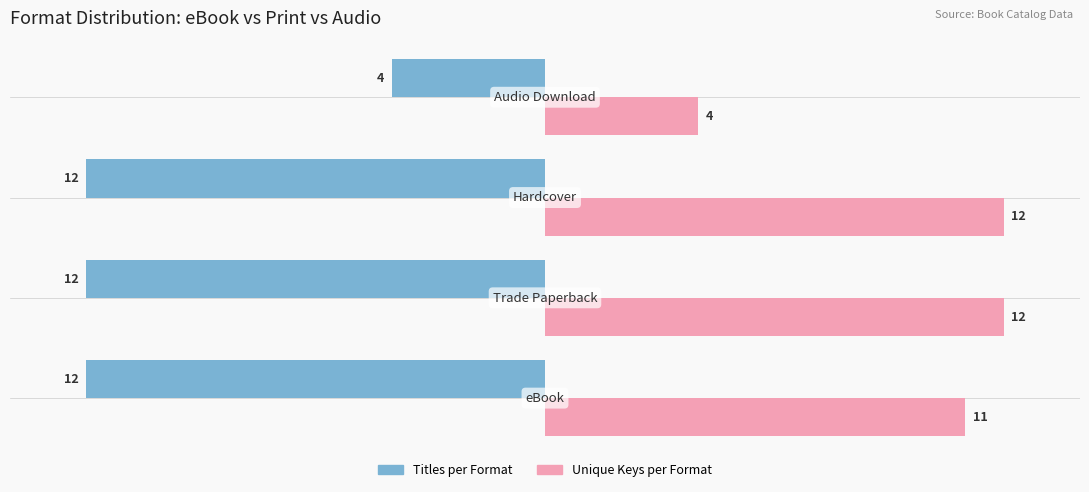

What is the difference between the maximum and minimum values in the Titles per Format series?

8